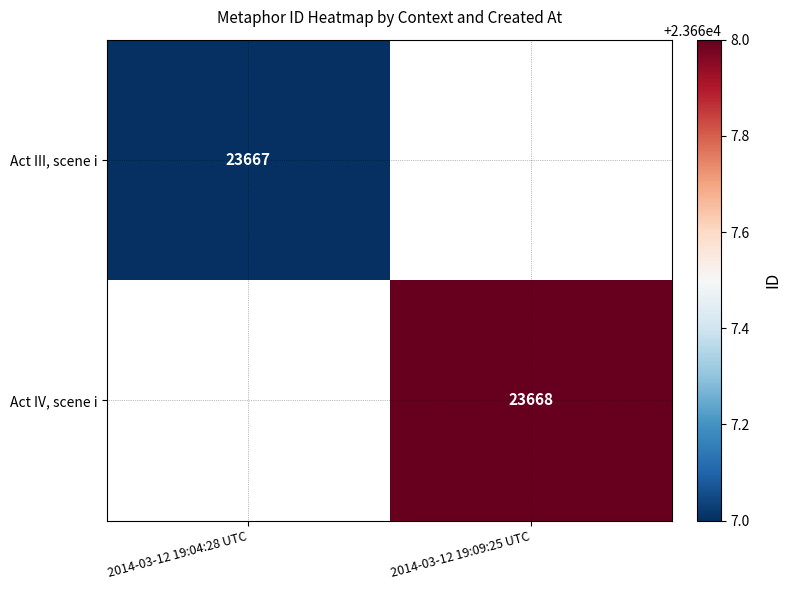

The value of Act IV, scene i at 2014-03-12 19:09:25 UTC is 23668. True or false?

True